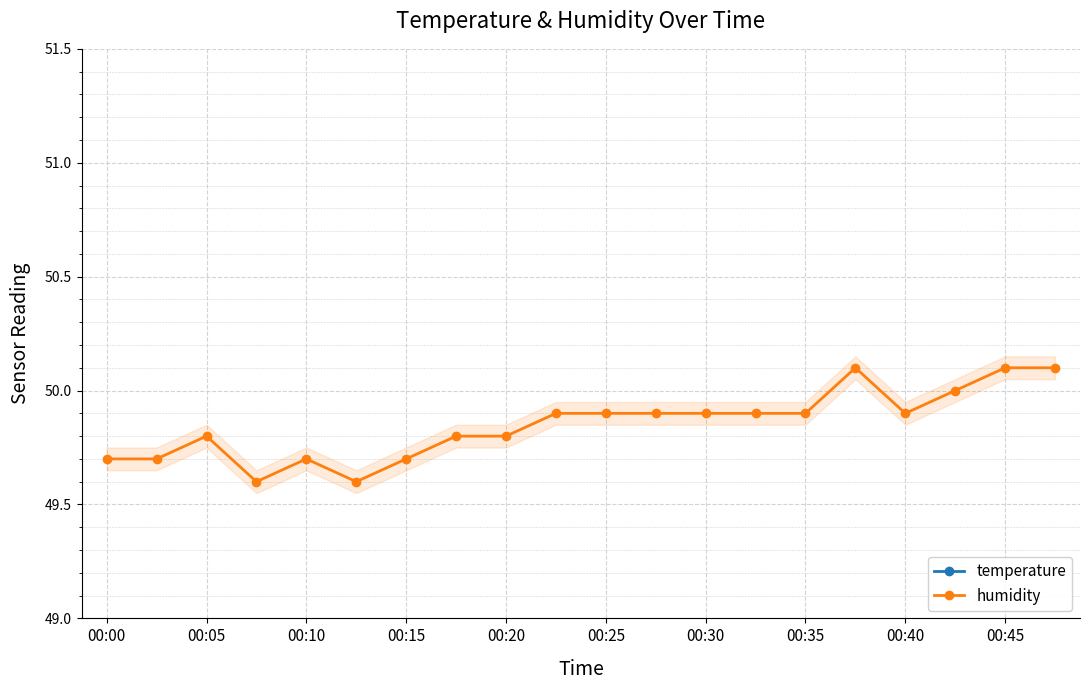

True or false: humidity has a value of 50.1 at 00:45.

True